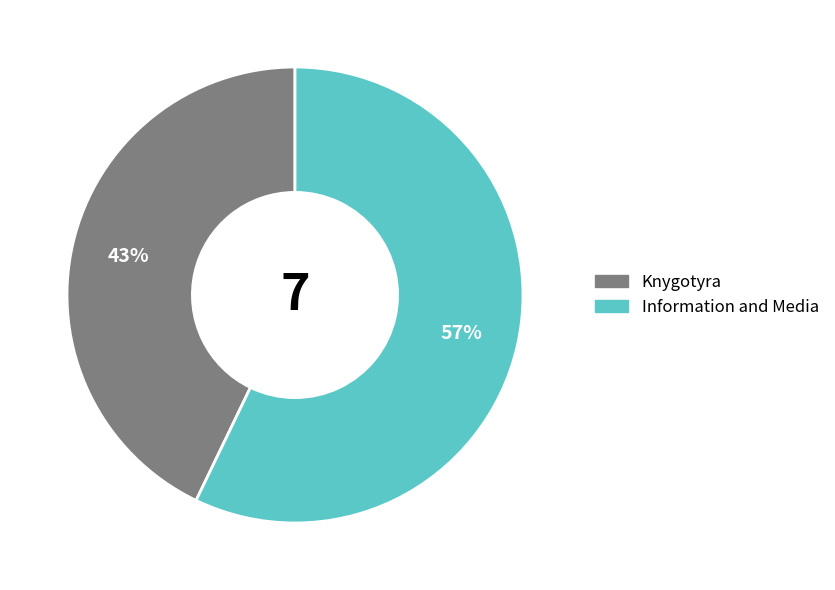

Between Knygotyra and Information and Media, which is larger?

Information and Media